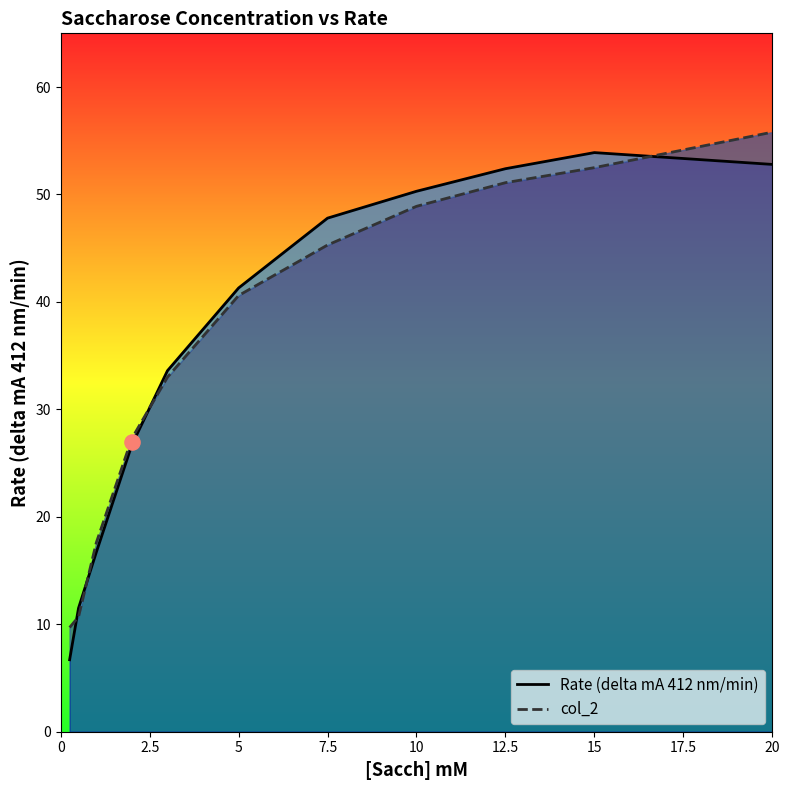

Which series has the widest spread of Y values?

Rate (delta mA 412 nm/min)